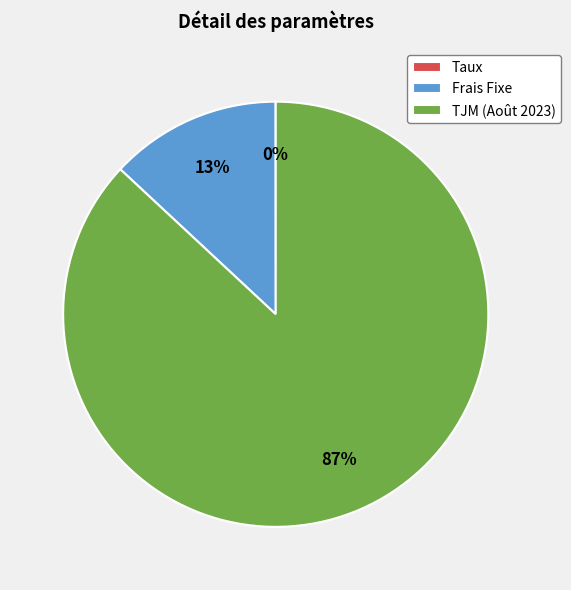

To the nearest percent, what is the difference between the largest and smallest slice percentages?

87%